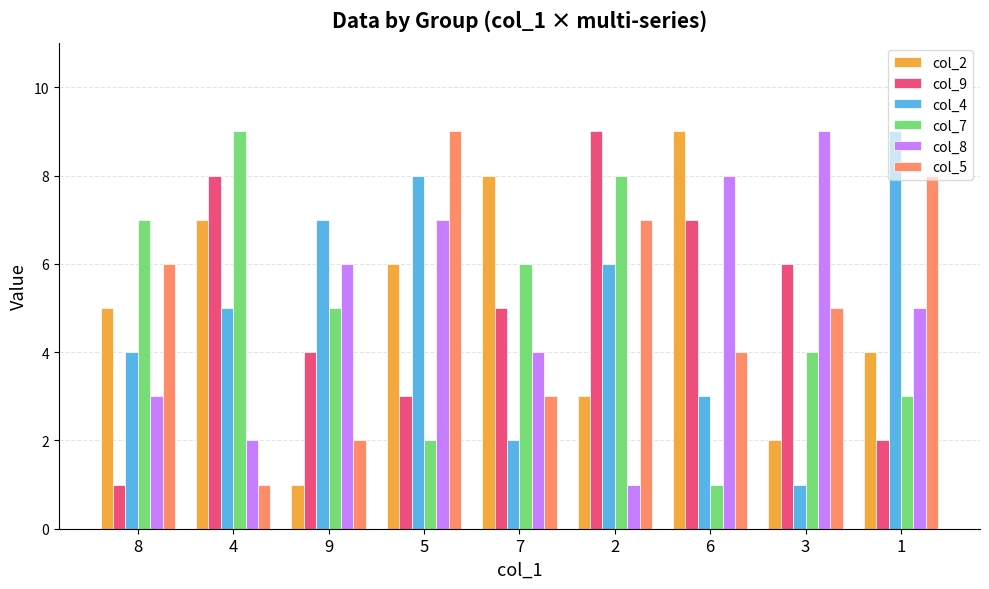

What is the sum of the col_4 values at 1 and 3?

10